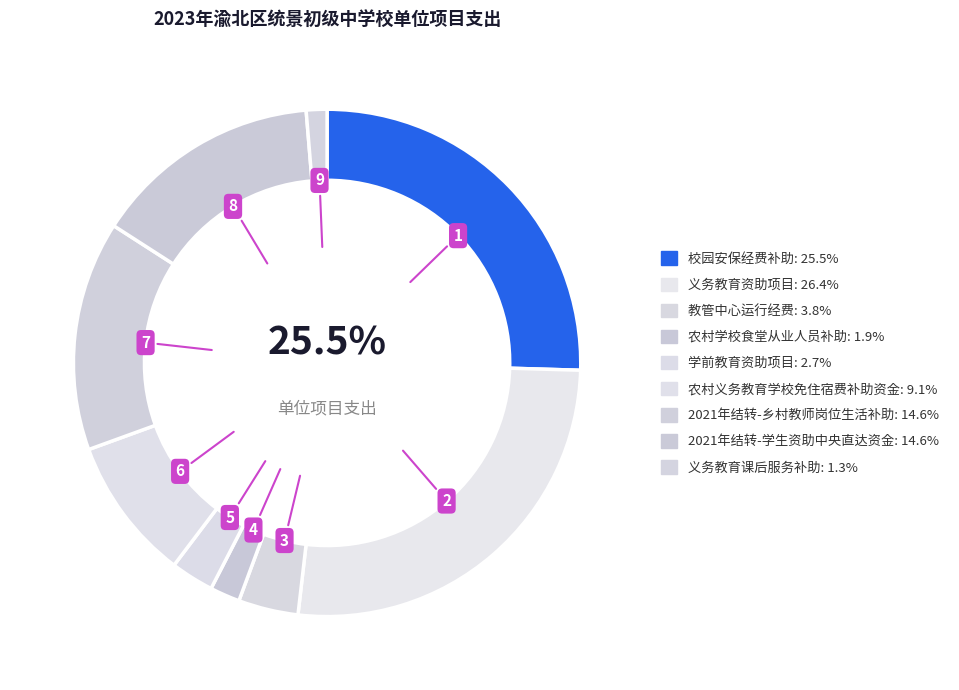

Which category has the biggest portion of the pie?

义务教育资助项目